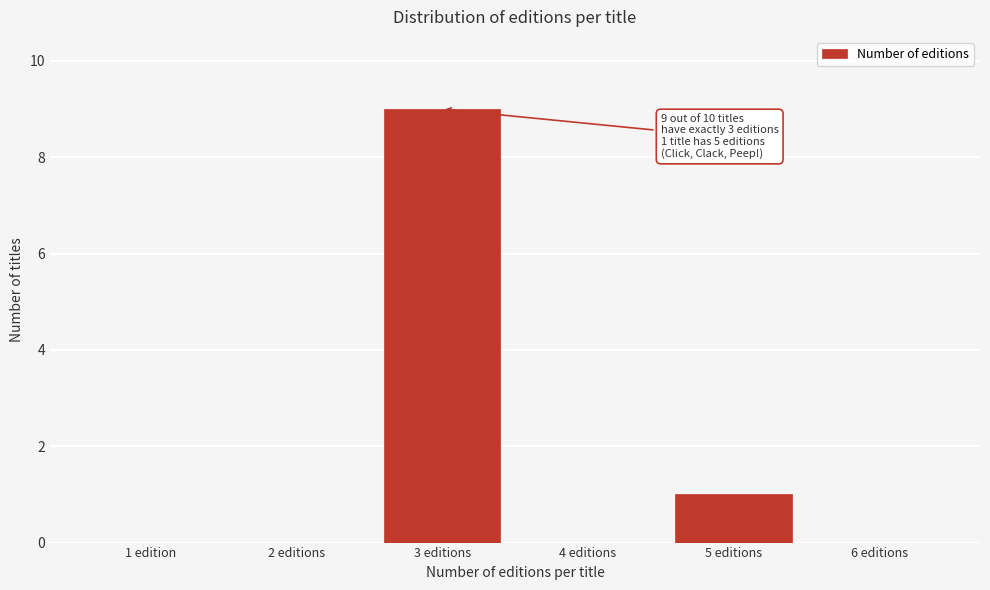

Reading right to left, extract all data points from this chart.

6 editions=0	5 editions=1	4 editions=0	3 editions=9	2 editions=0	1 edition=0